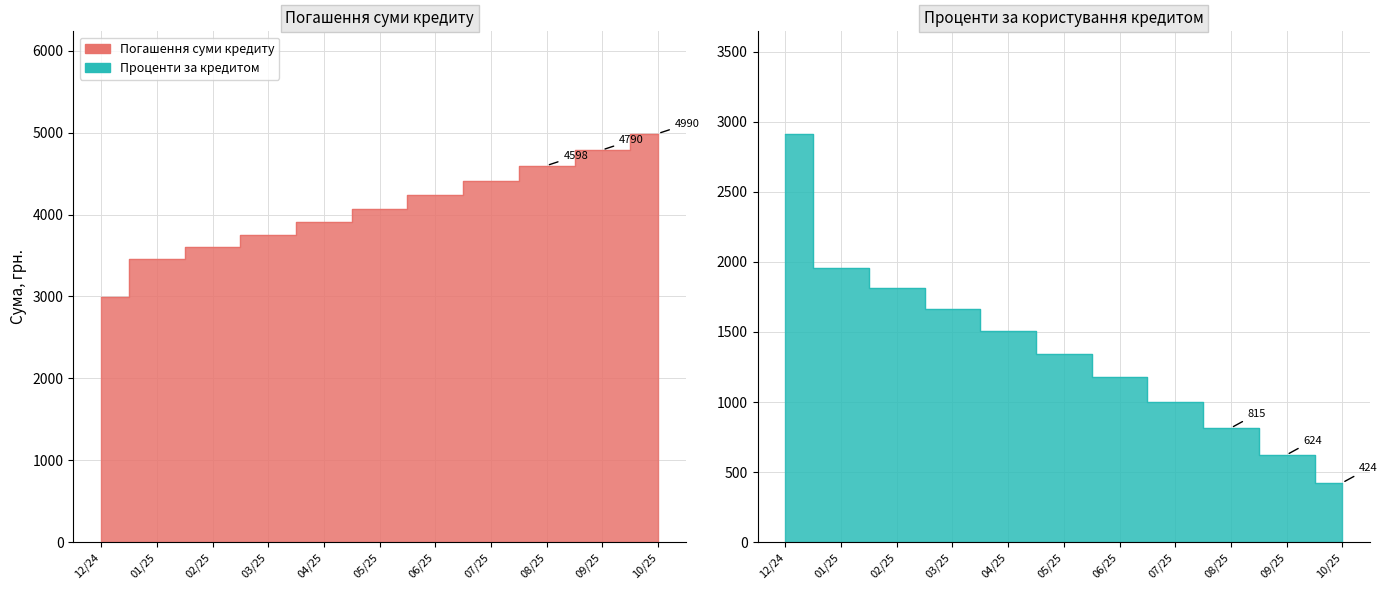

What is the total value across all series at 10/25?

5413.9